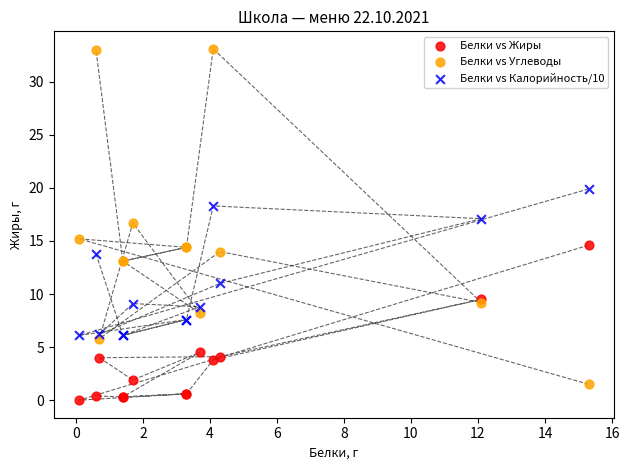

Which series contains the highest Y value?

Белки vs Углеводы